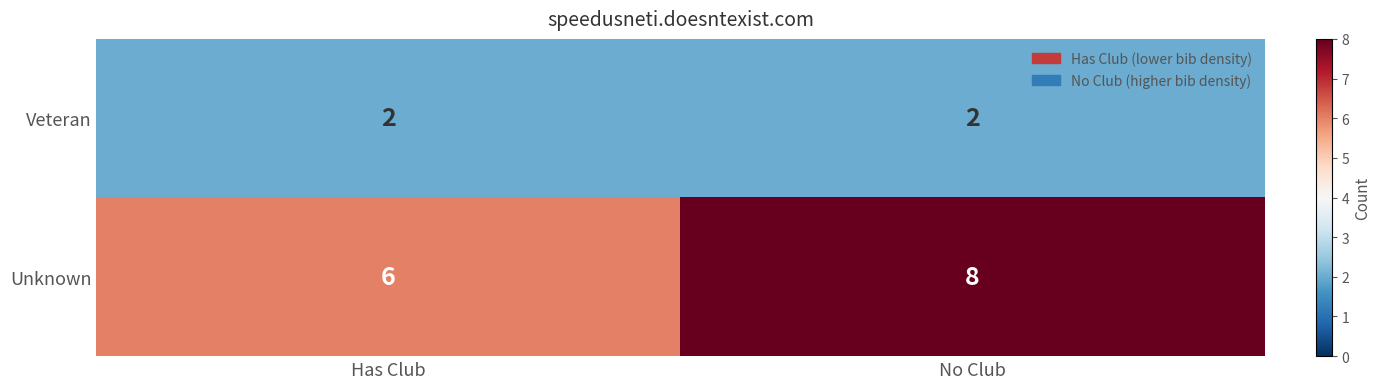

Which series has the largest total across all categories?

Unknown